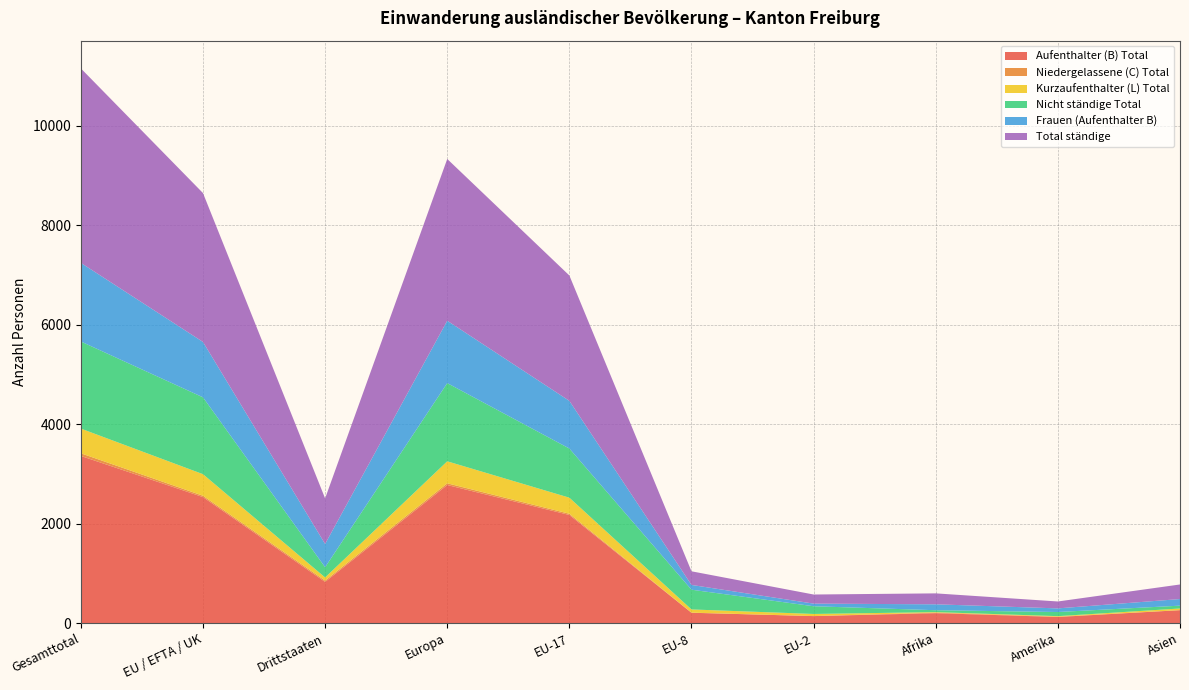

Reading right to left, list all the values displayed in this chart.

Aufenthalter (B) Total: Asien=259	Amerika=122	Afrika=199	EU-2=140	EU-8=207	EU-17=2174	Europa=2777	Drittstaaten=828	EU / EFTA / UK=2534	Gesamttotal=3362
Niedergelassene (C) Total: Asien=1	Amerika=6	Afrika=11	EU-2=0	EU-8=2	EU-17=25	Europa=34	Drittstaaten=26	EU / EFTA / UK=27	Gesamttotal=53
Kurzaufenthalter (L) Total: Asien=33	Amerika=11	Afrika=10	EU-2=43	EU-8=65	EU-17=323	Europa=443	Drittstaaten=63	EU / EFTA / UK=434	Gesamttotal=497
Nicht ständige Total: Asien=57	Amerika=83	Afrika=38	EU-2=155	EU-8=397	EU-17=989	Europa=1573	Drittstaaten=206	EU / EFTA / UK=1546	Gesamttotal=1752
Frauen (Aufenthalter B): Asien=133	Amerika=73	Afrika=119	EU-2=53	EU-8=96	EU-17=959	Europa=1255	Drittstaaten=468	EU / EFTA / UK=1114	Gesamttotal=1582
Total ständige: Asien=293	Amerika=139	Afrika=220	EU-2=183	EU-8=274	EU-17=2522	Europa=3254	Drittstaaten=917	EU / EFTA / UK=2995	Gesamttotal=3912